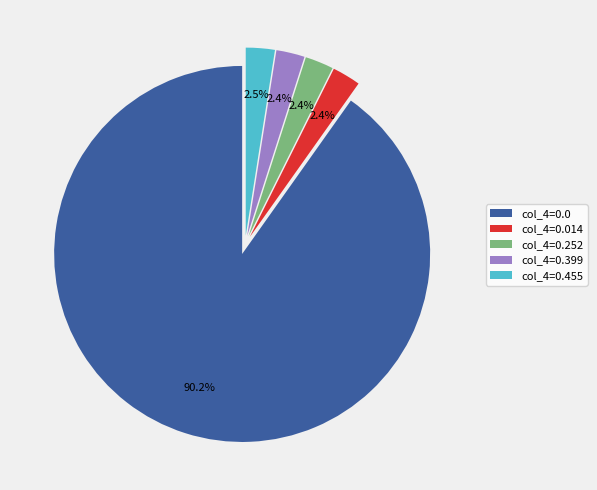

How many slices are in this pie chart?

5